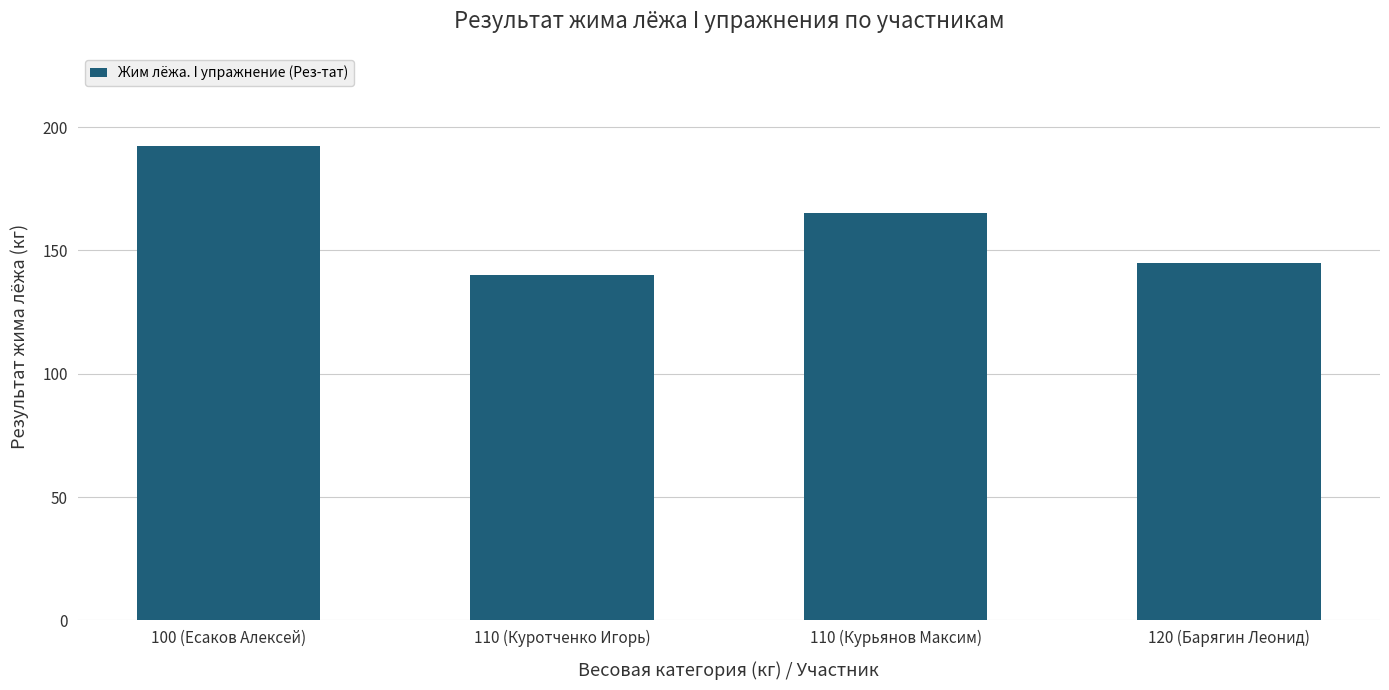

The chart shows a value of 260.7 at 100 (Есаков Алексей). True or false?

False